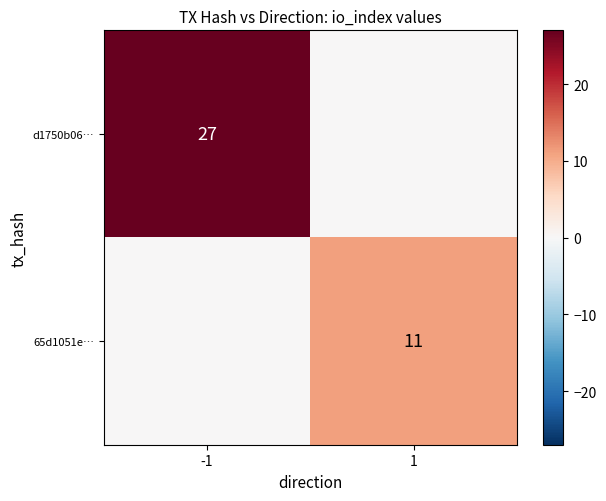

Is it true that d1750b06… equals 27 at -1?

True